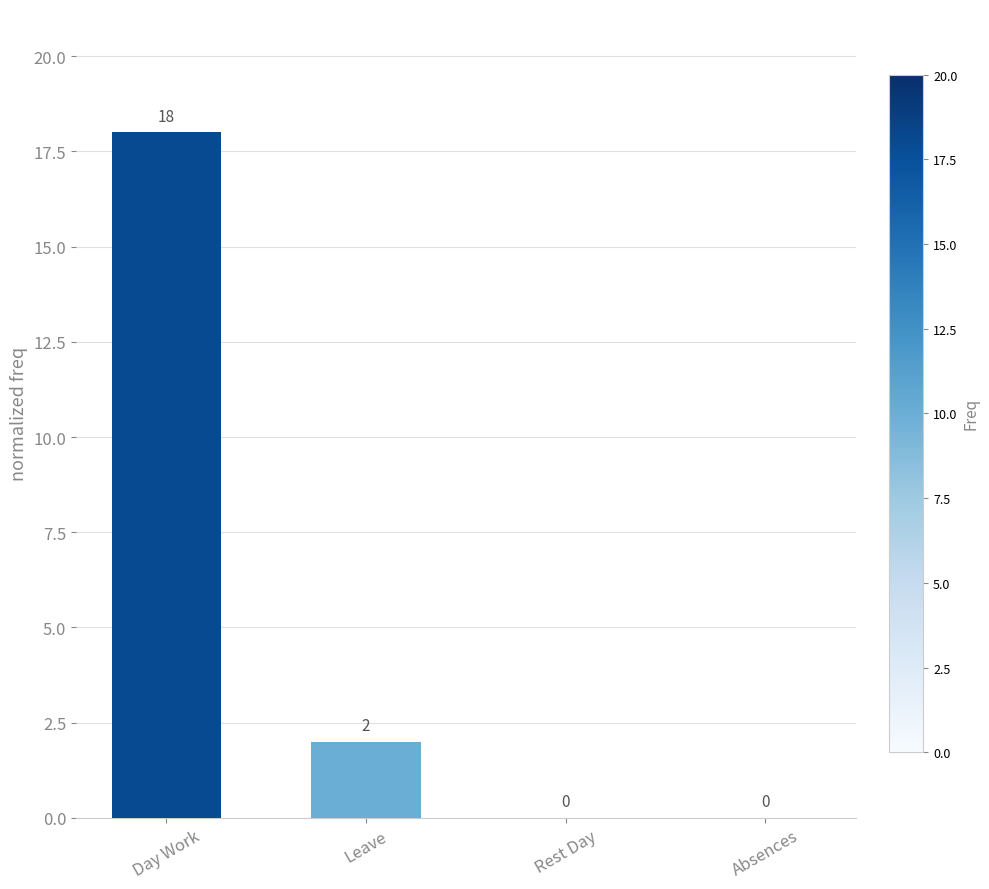

The chart shows a value of 0 at Leave. True or false?

False